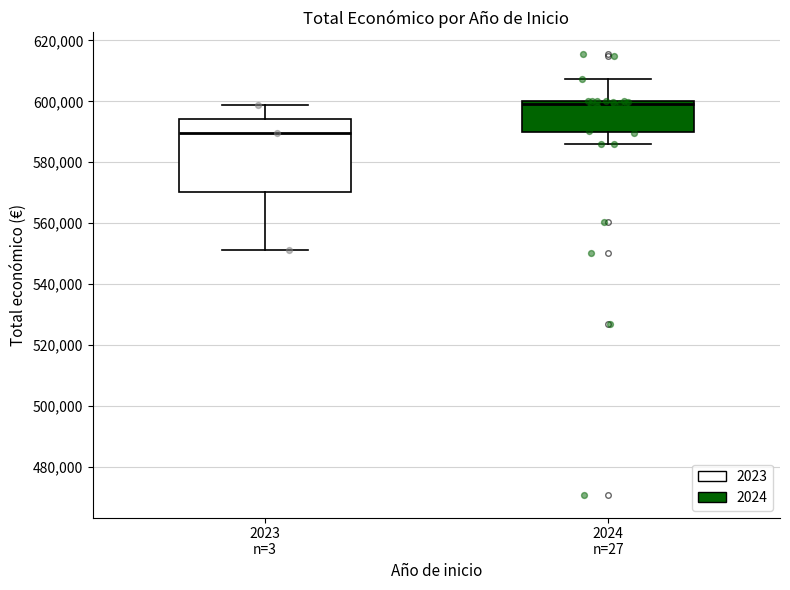

Where is the lower edge of the box for 2023 n=3 on the y-axis? The values are not printed on the chart, so give them approximately, as read against the axis.

570000